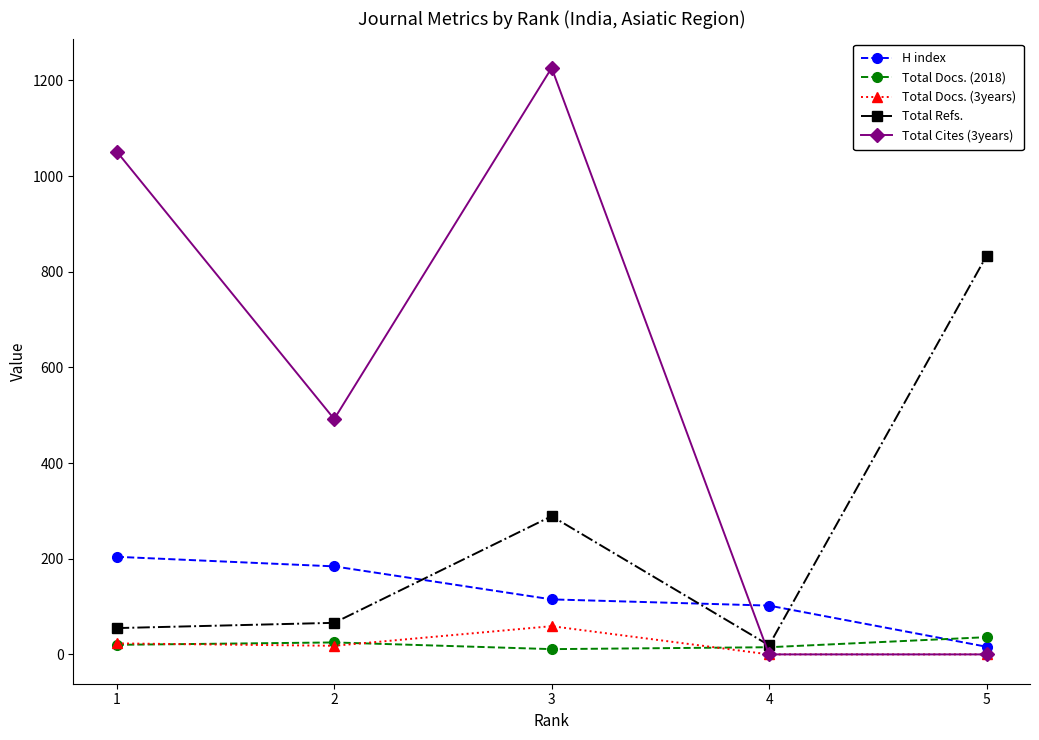

Count the Total Docs. (2018) values in the range 15 to 25.

3